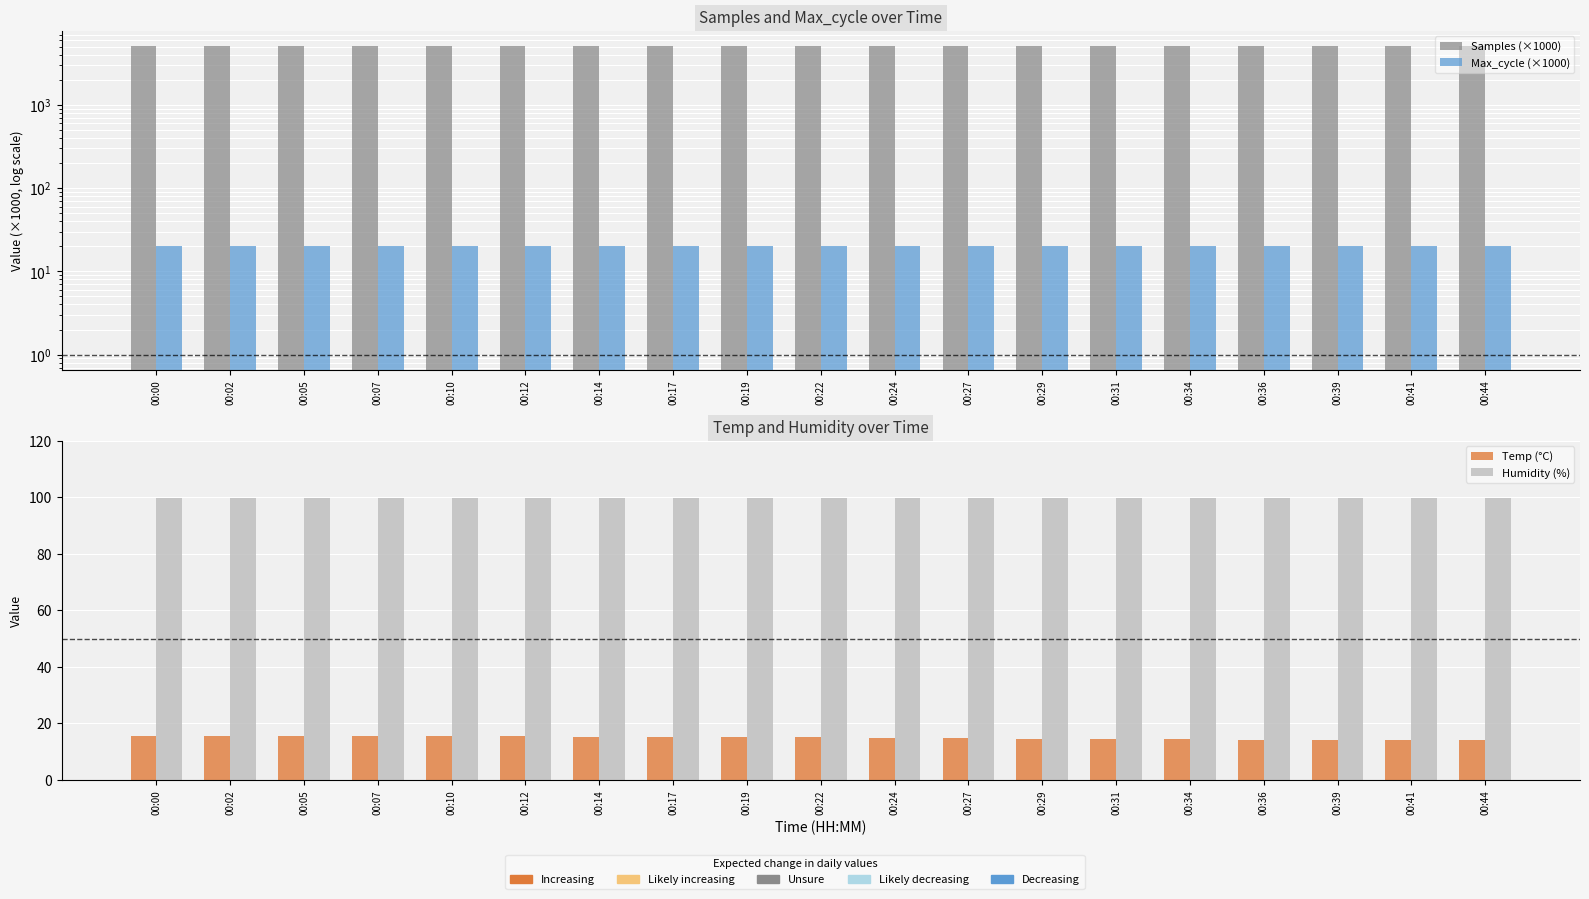

How many data points in Temp (°C) are above 15?

10